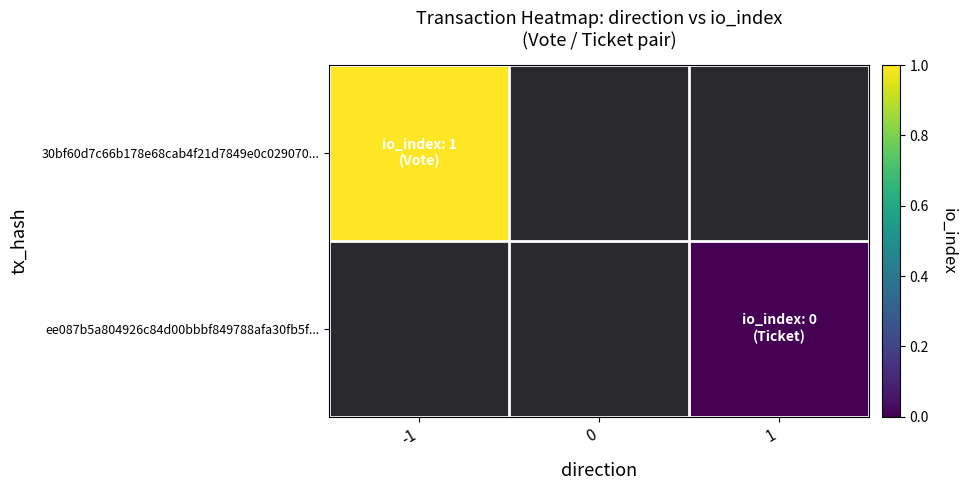

At how many categories does at least one series exceed 0?

1